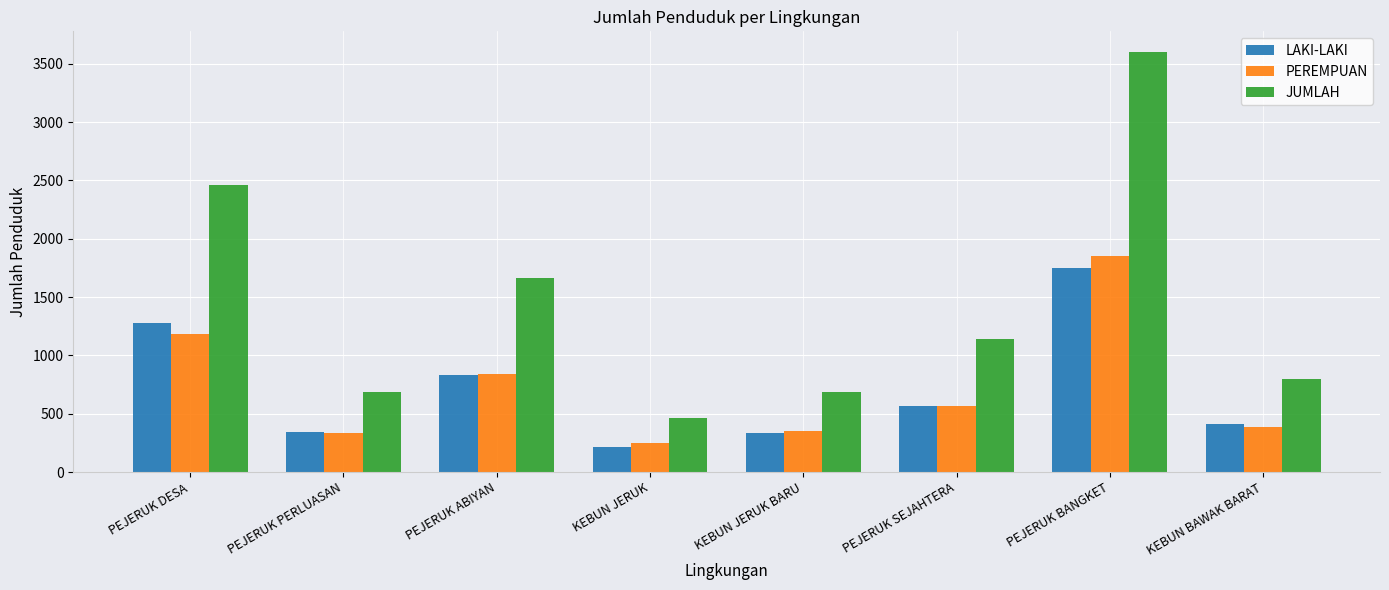

Where does the PEREMPUAN series first go above 569?

PEJERUK DESA